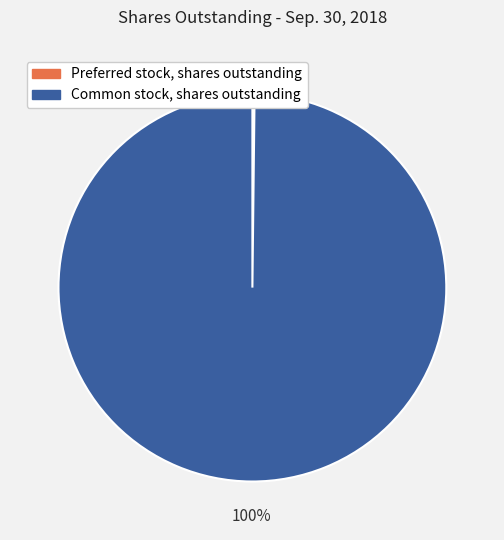

Which slice is the largest?

Common stock, shares outstanding